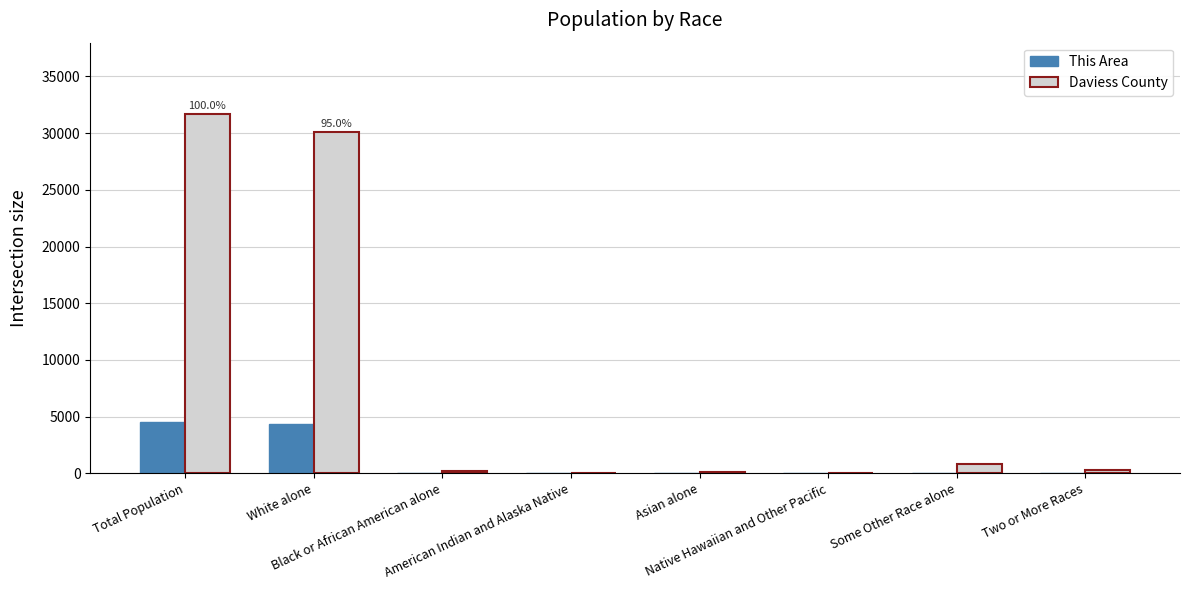

Which series has the largest total across all categories?

Daviess County